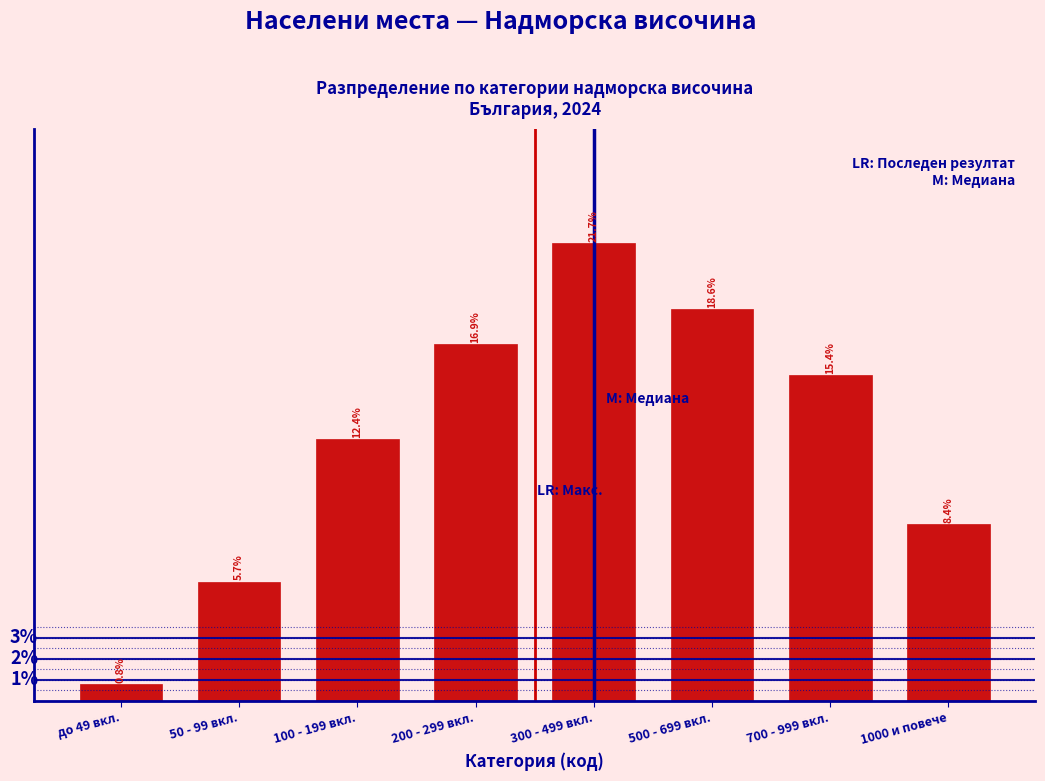

Where does the data first go above 15?

200 - 299 вкл.